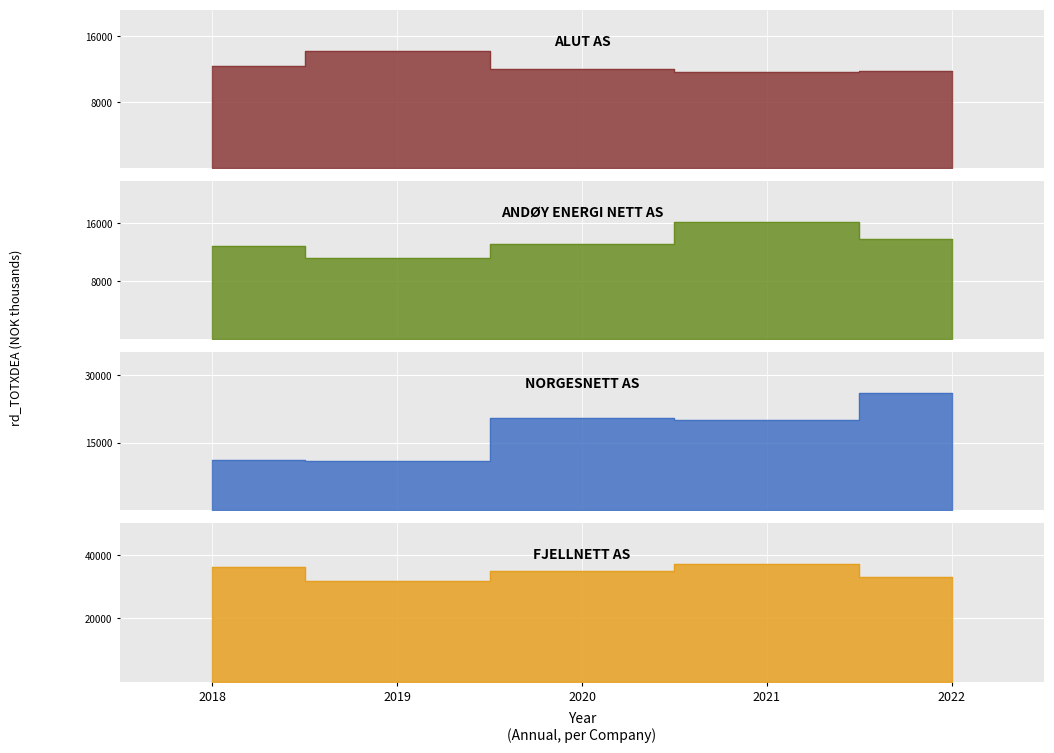

What is the difference between the second highest and second lowest values in the NORGESNETT AS series?

9289.0